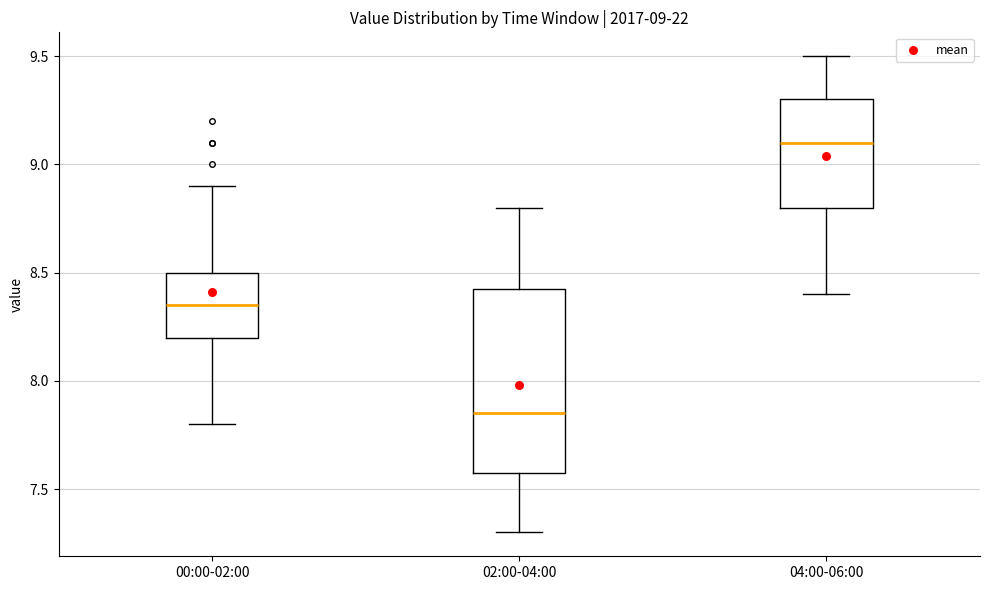

Which box is the tallest, from its lower edge to its upper edge?

02:00-04:00